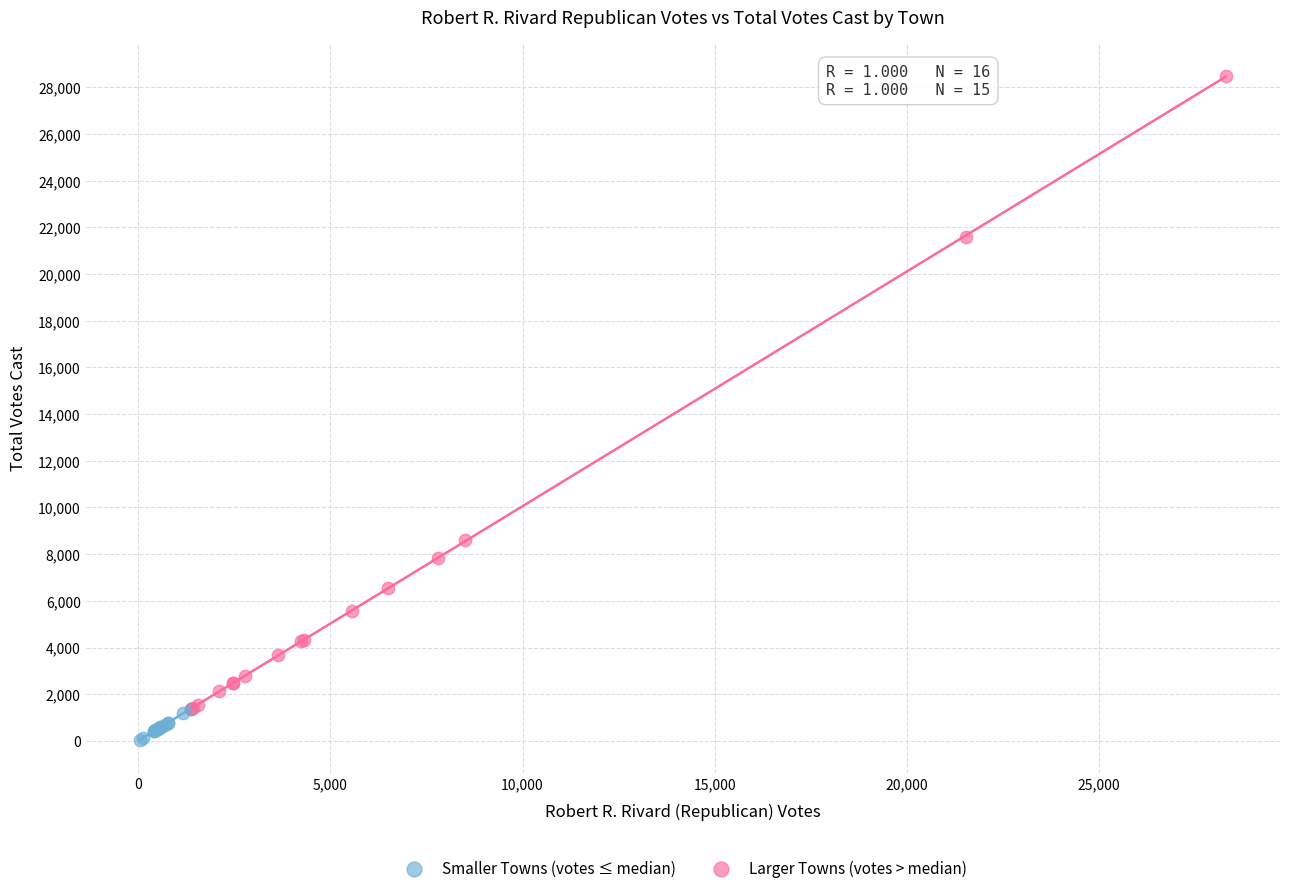

Which series contains the highest Y value?

Larger Towns (votes > median)